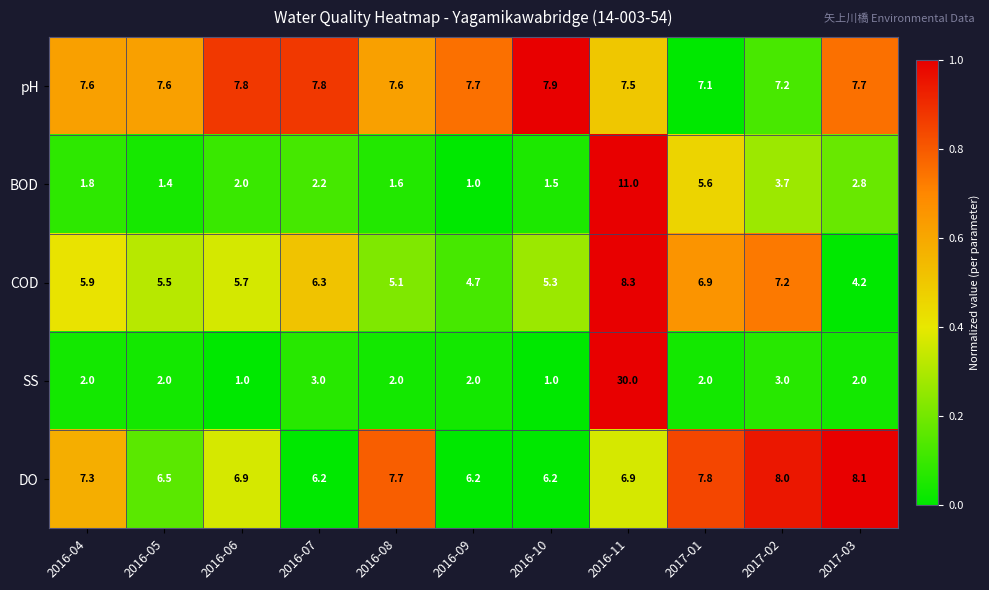

Rank the series at 2016-07 from highest to lowest value.

pH, COD, DO, SS, BOD